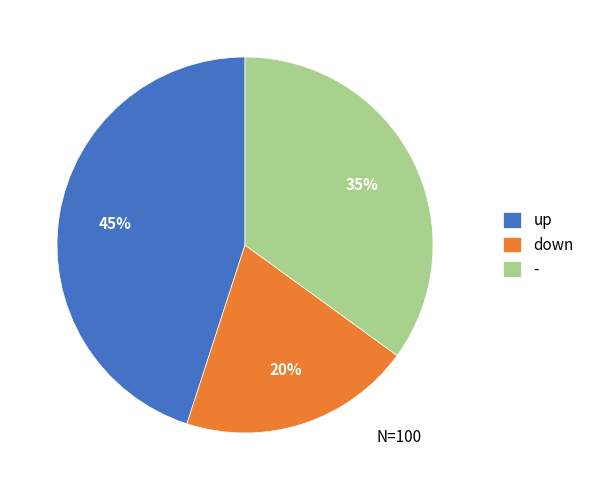

Is there any slice that represents more than half of the pie?

No